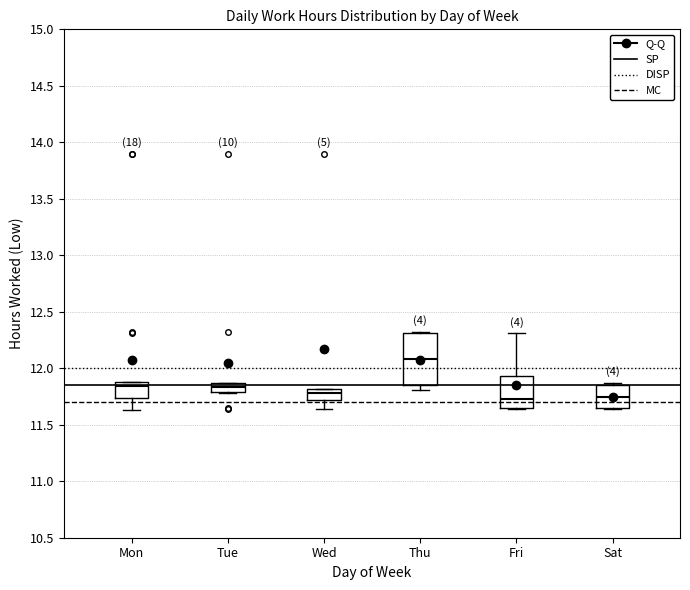

Which box has the highest median line?

Thu